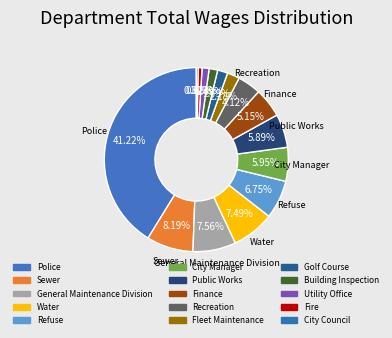

How many segments does this pie chart have?

15